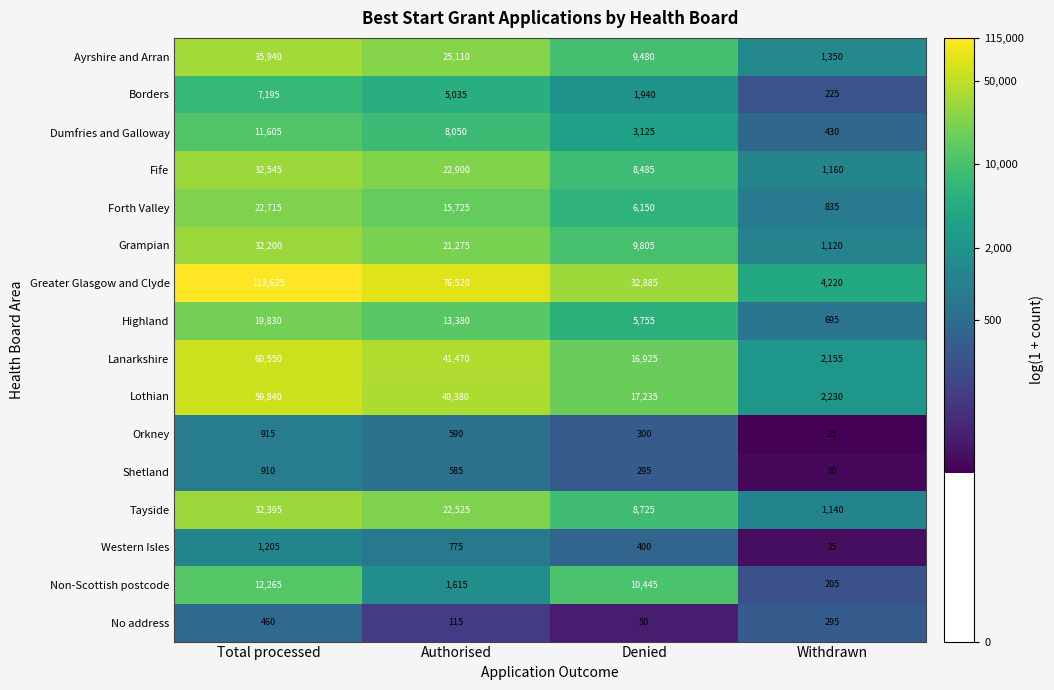

At which category does the chart reach its peak across all series?

Total processed